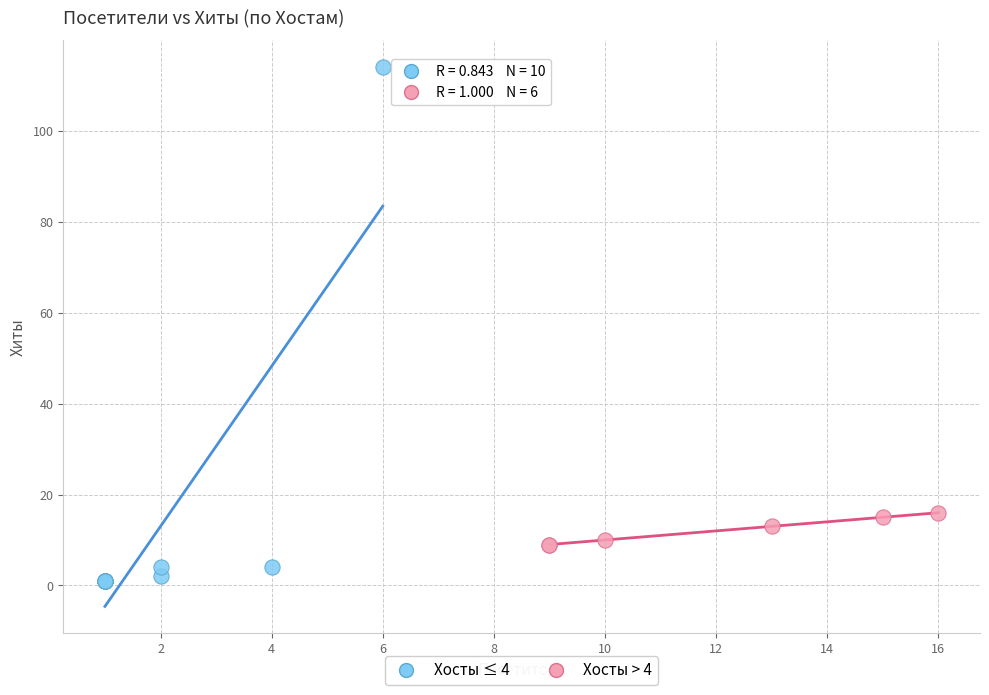

Which series reaches the minimum Y coordinate?

Хосты ≤ 4